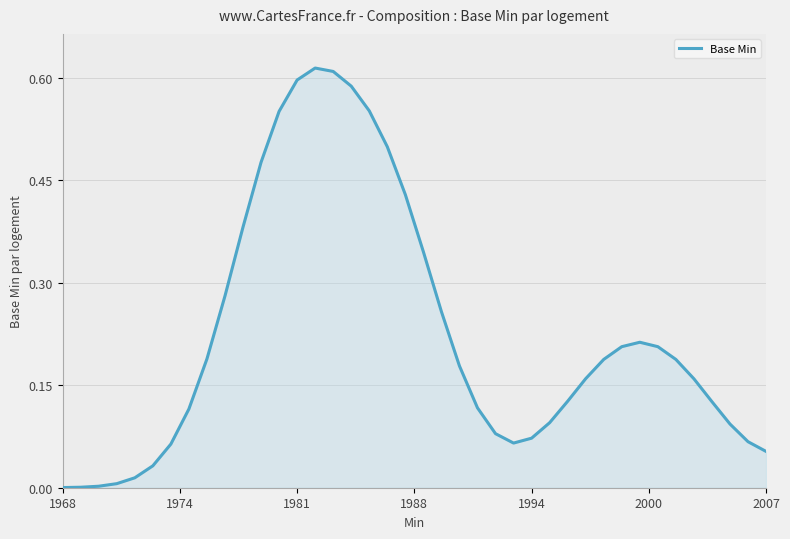

Does the chart have visible grid lines?

Yes